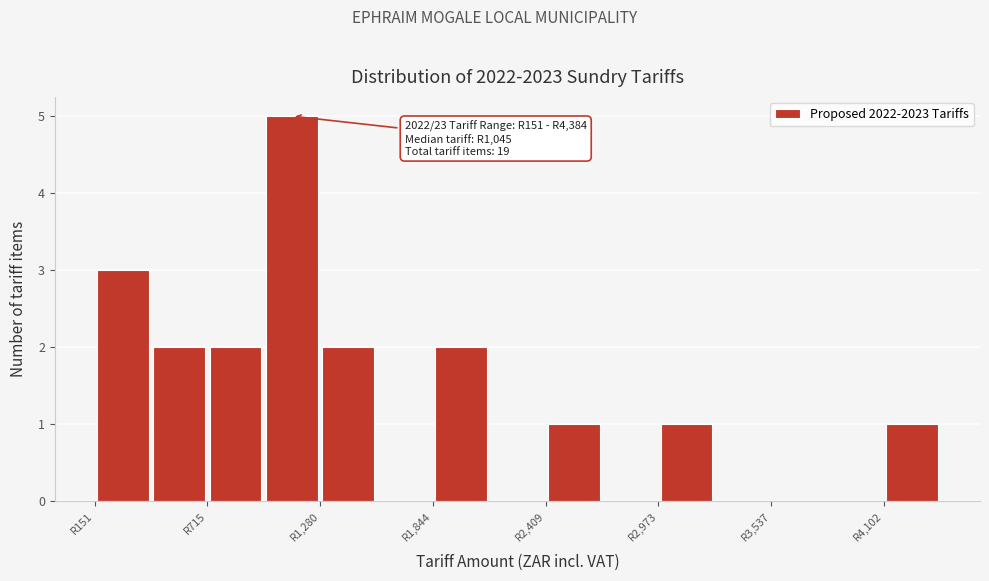

Read against the x-axis, roughly where is the centre of the tallest bar?

1100